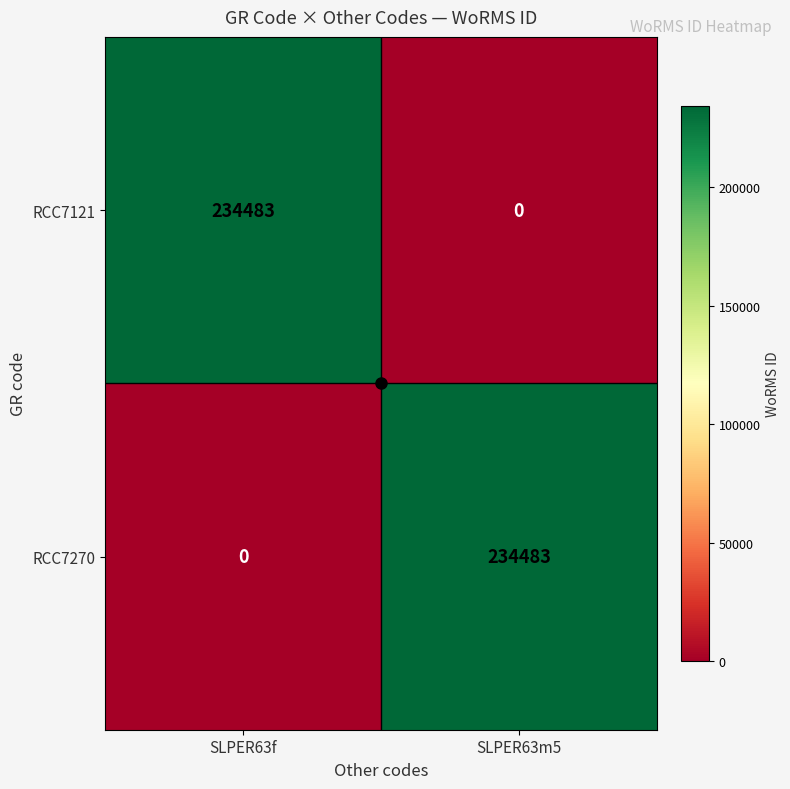

What is the sum of all RCC7270 values?

234483